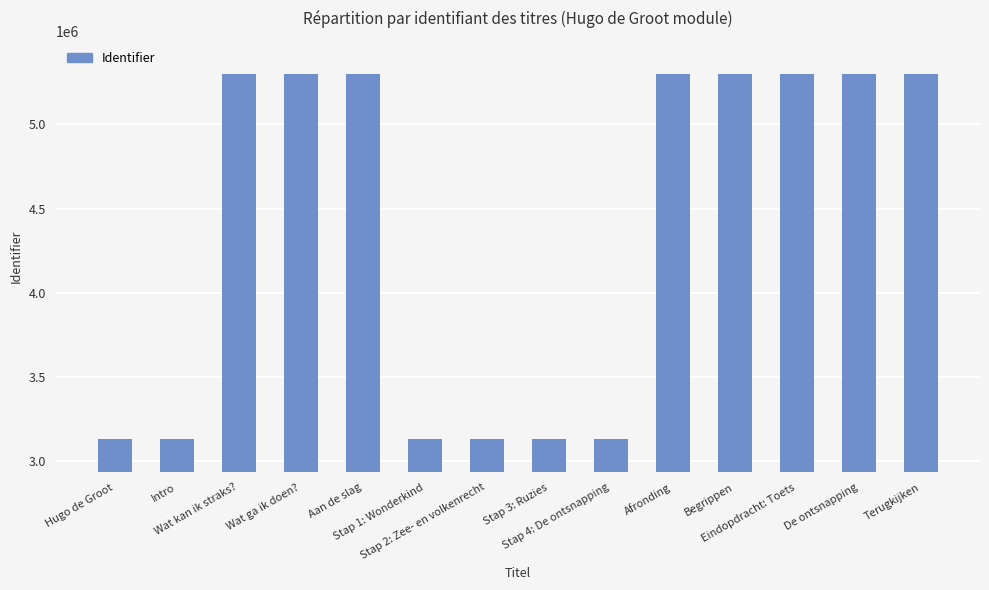

What is the sum of the values at Stap 4: De ontsnapping and Stap 1: Wonderkind?

6269031